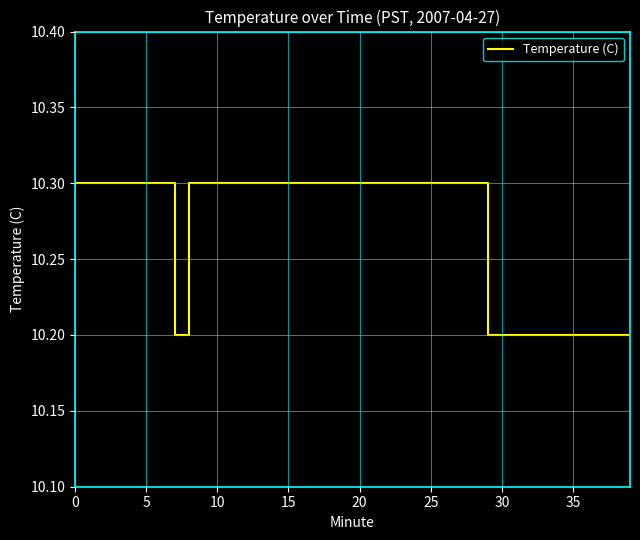

What is the greatest value displayed?

10.3